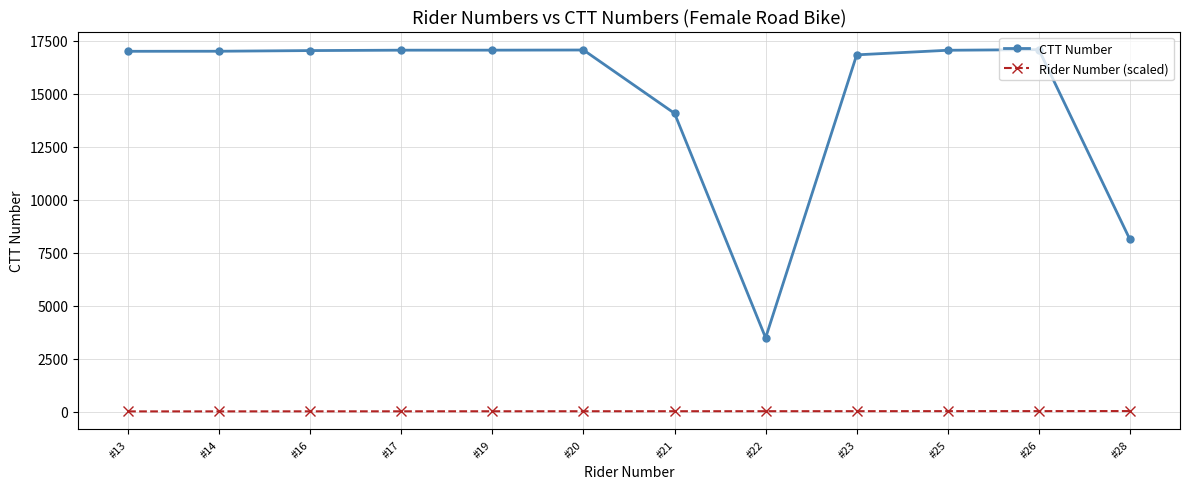

What is the value of the Rider Number (scaled) point at the 2nd from the left?

14